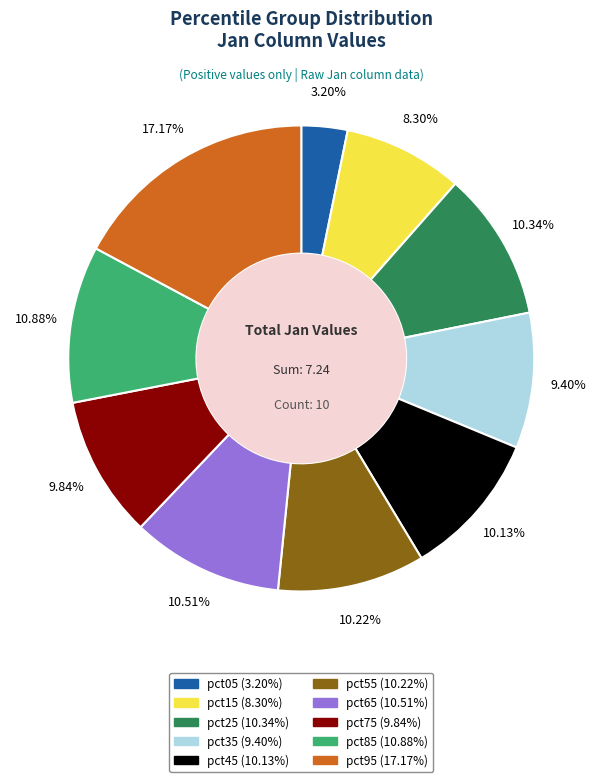

Which has a higher value, pct85 or pct75?

pct85